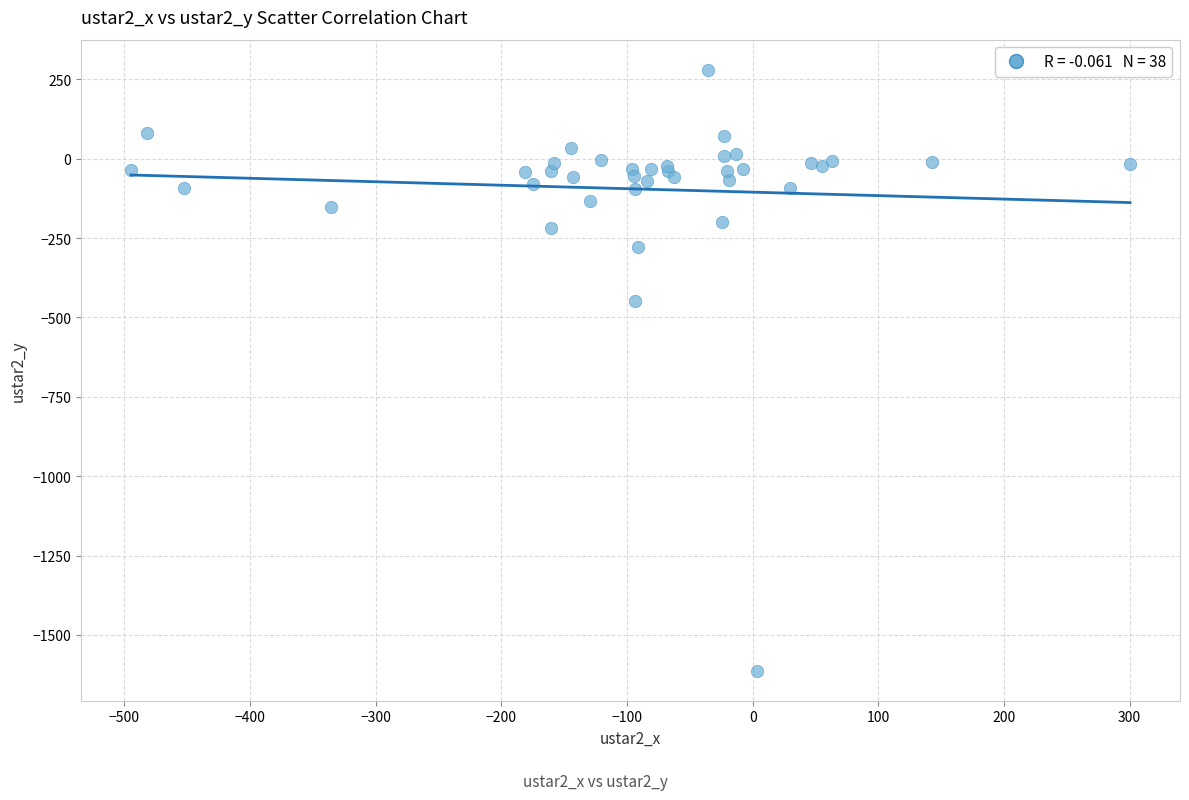

What Y value in the scatter plot is closest to -666?

-449.3